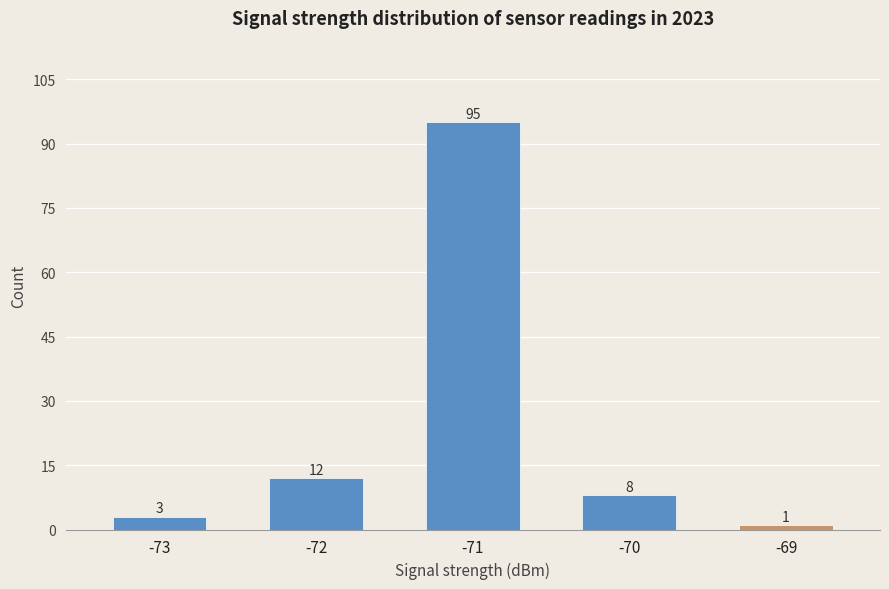

Between -73 and -69, which is larger?

-73